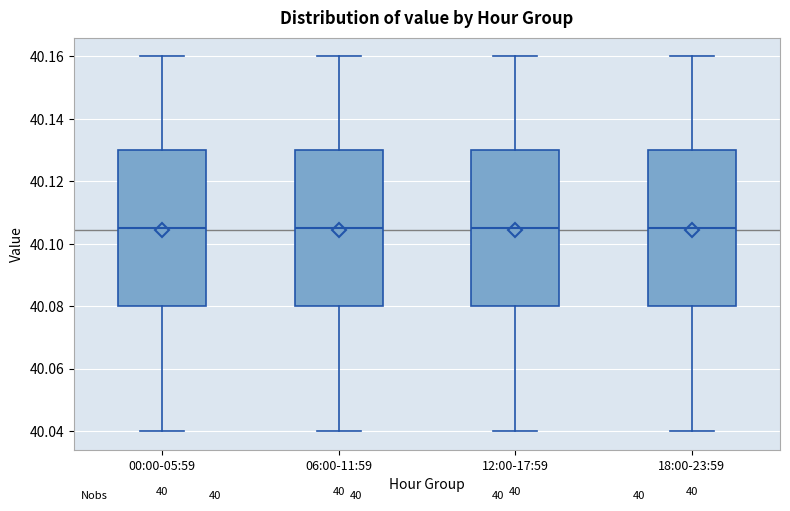

Reading left to right, read every box against the y-axis: the position of its median line, the range the box covers, and the ends of its whiskers. The values are not printed on the chart, so give them approximately, as read against the axis.

00:00-05:59: median 40.106, box 40.080 to 40.130, whiskers 40.040 to 40.160
06:00-11:59: median 40.106, box 40.080 to 40.130, whiskers 40.040 to 40.160
12:00-17:59: median 40.106, box 40.080 to 40.130, whiskers 40.040 to 40.160
18:00-23:59: median 40.106, box 40.080 to 40.130, whiskers 40.040 to 40.160